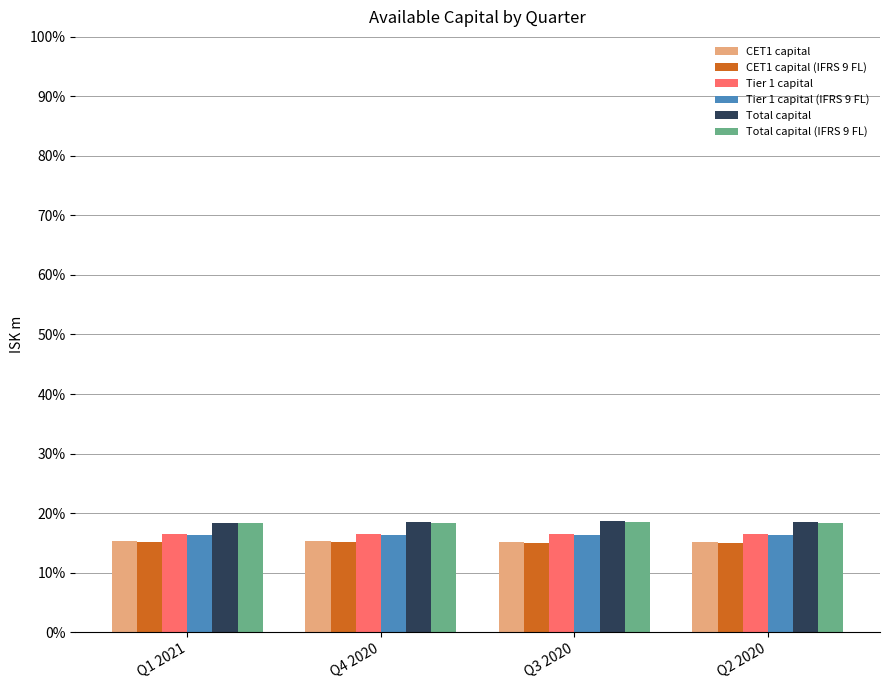

What is the total value across all series at Q4 2020?

100.0